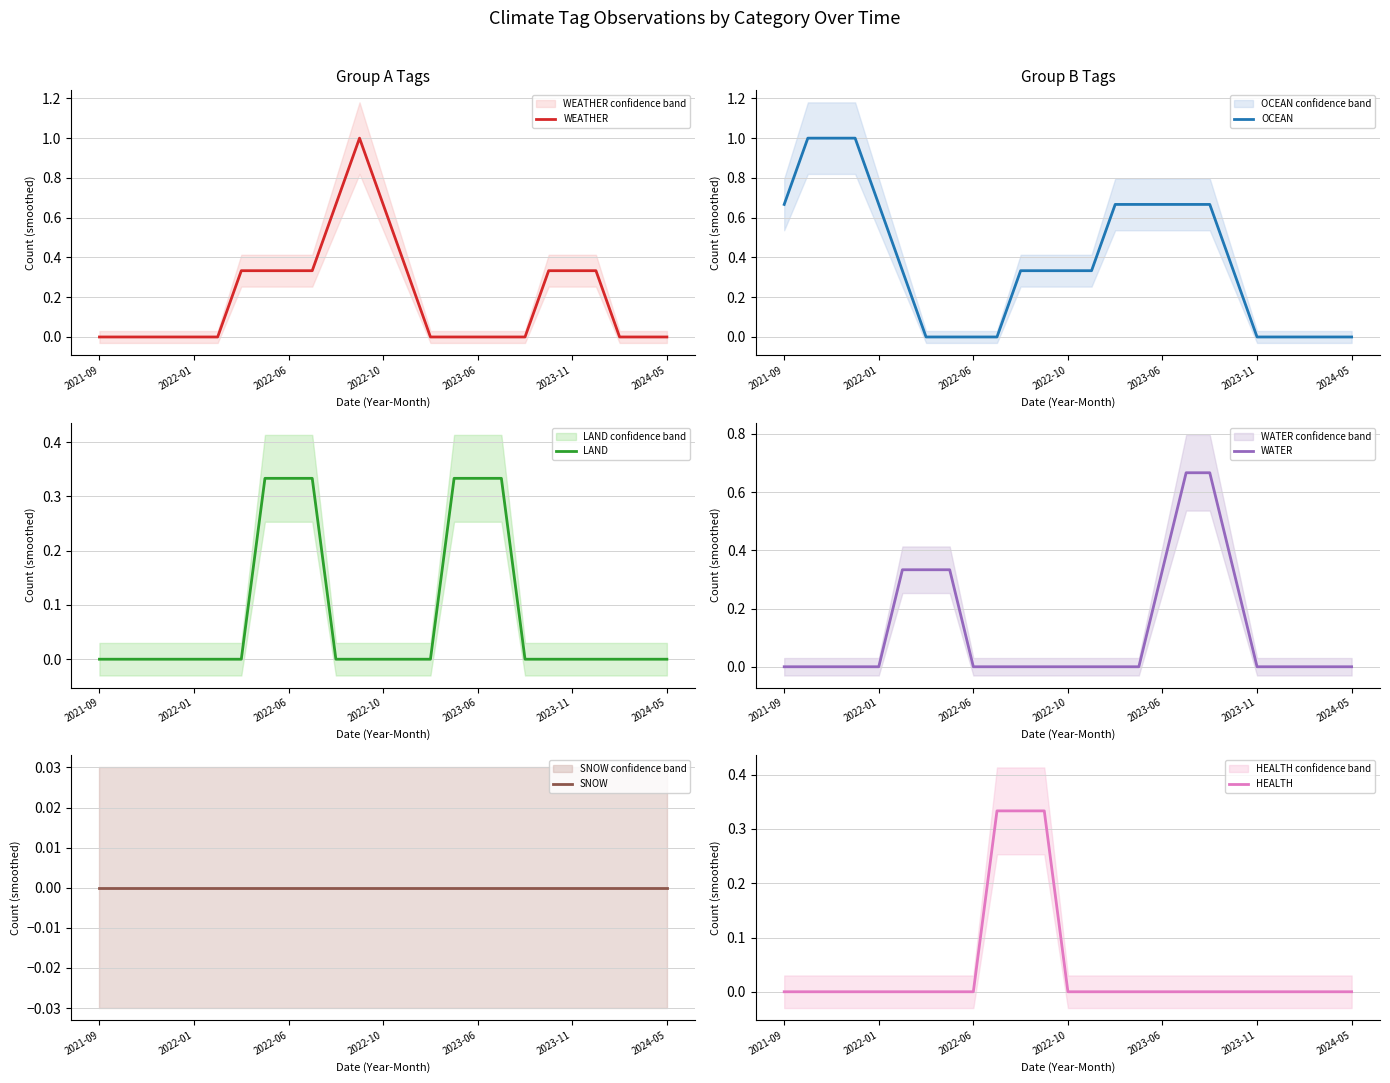

Is it true that WEATHER equals 0.4 at 2022-10?

False